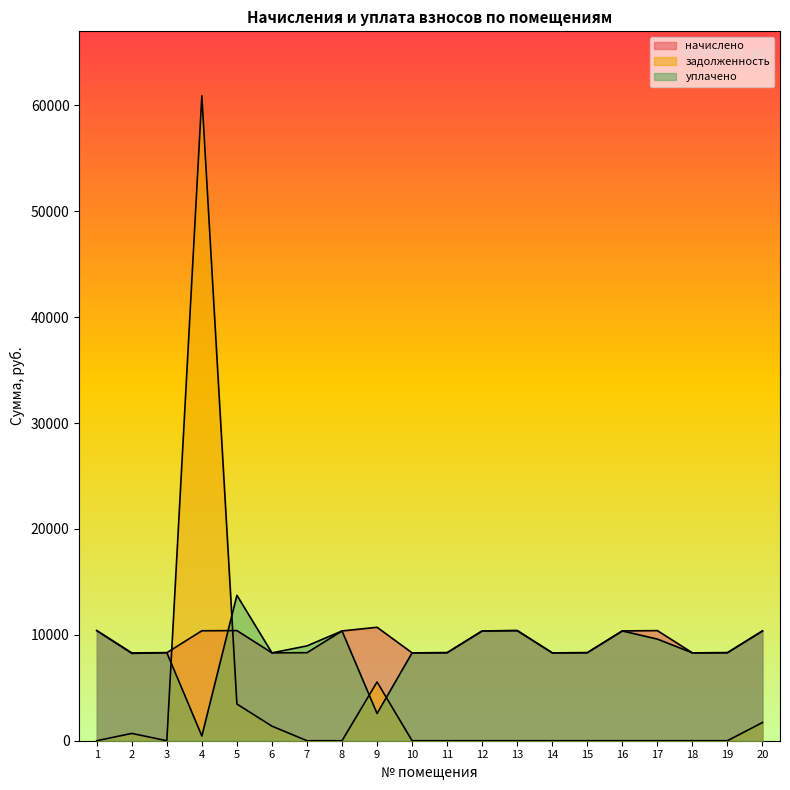

At which category does the chart reach its minimum across all series?

1